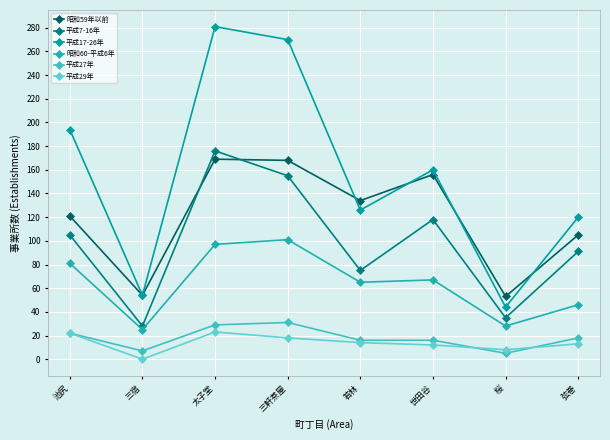

At 太子堂, list the series in order from smallest to largest.

平成29年, 平成27年, 昭和60-平成6年, 昭和59年以前, 平成7-16年, 平成17-26年